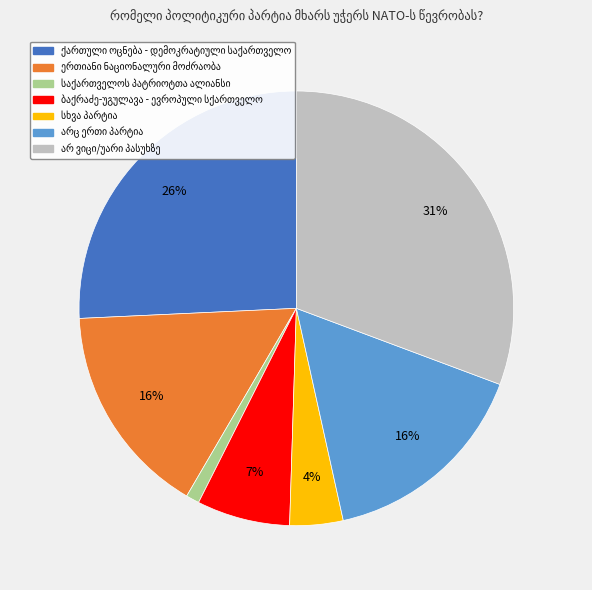

Does any single category account for the majority?

No